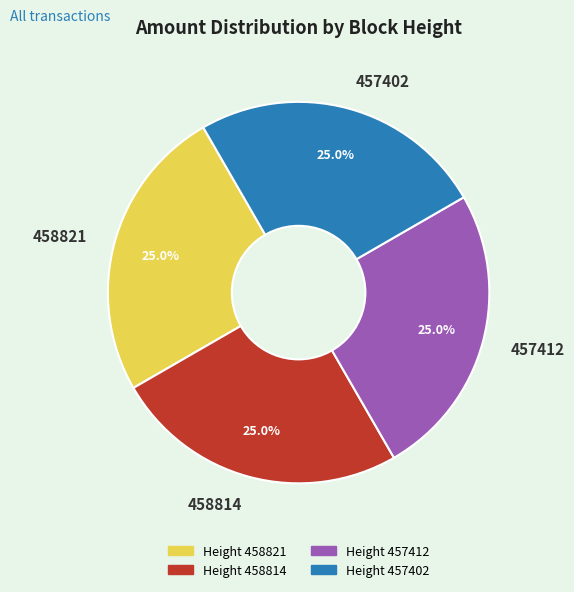

Is it true that 457412 is 30% of the pie?

False